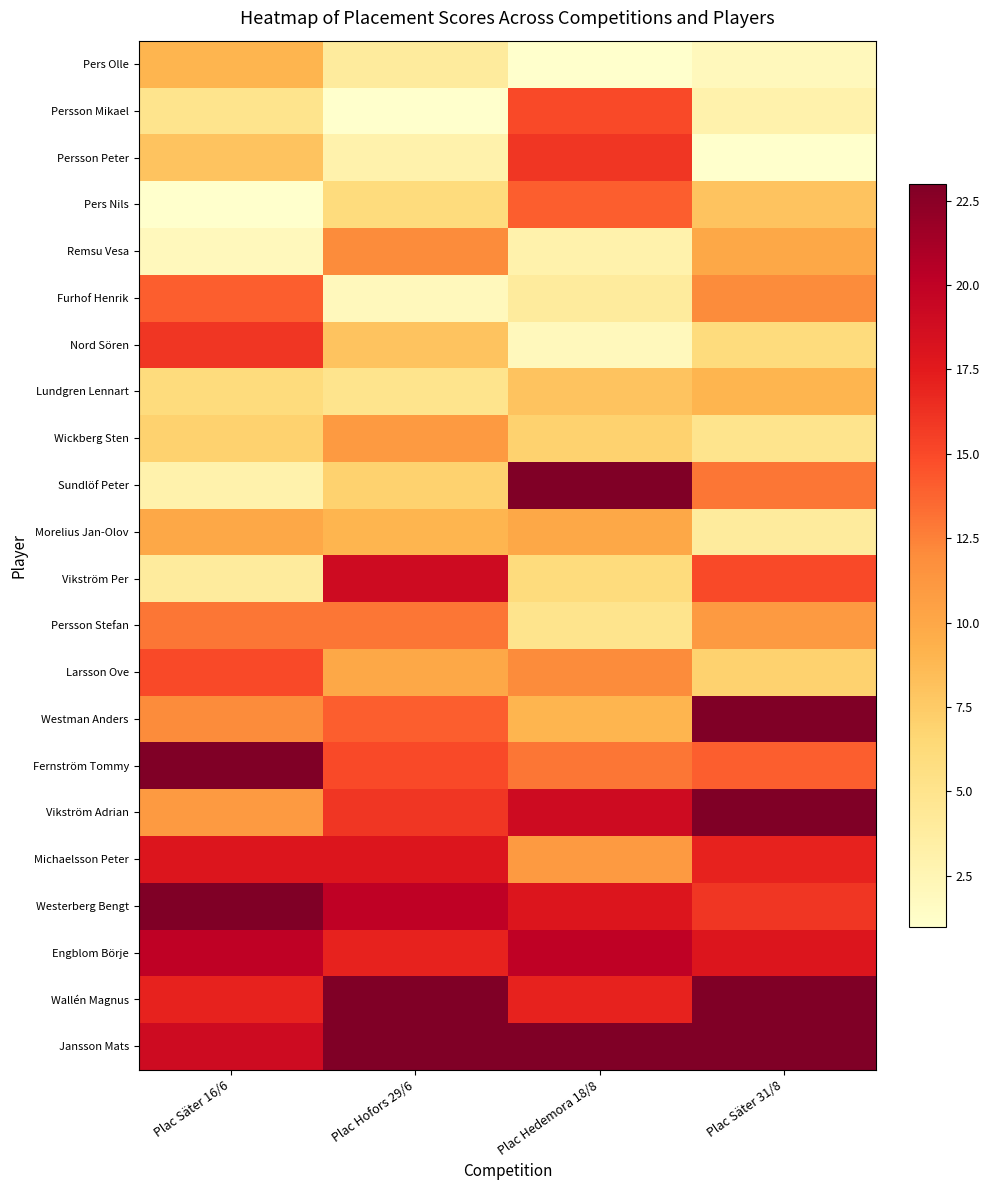

Which series has the widest spread of values?

Sundlöf Peter